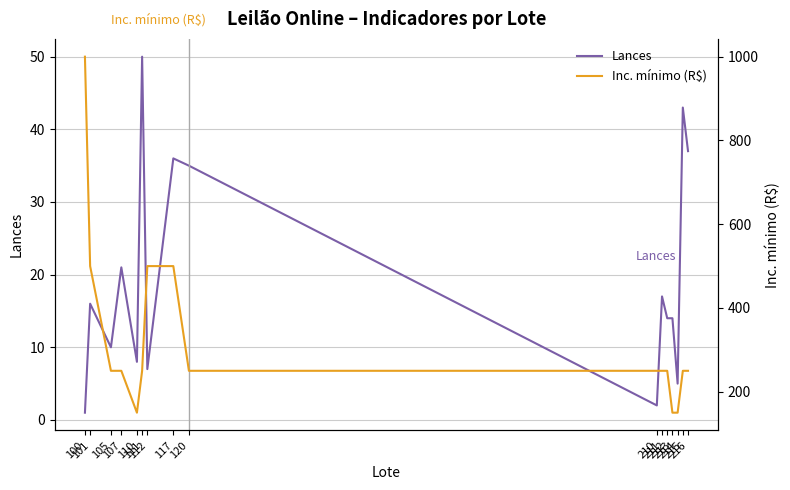

What is the sum of all Lances values?

316